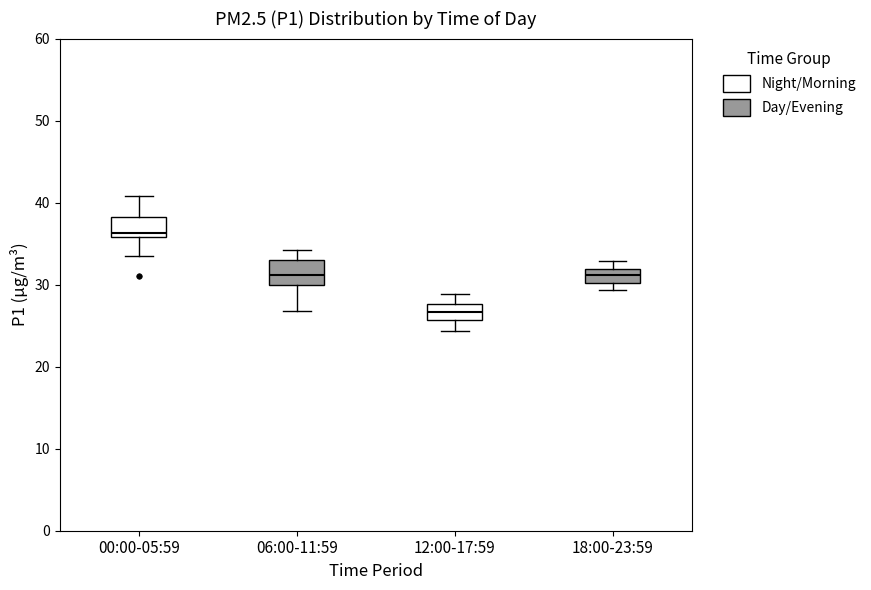

Where is the lower edge of the box for 18:00-23:59 on the y-axis? The values are not printed on the chart, so give them approximately, as read against the axis.

30